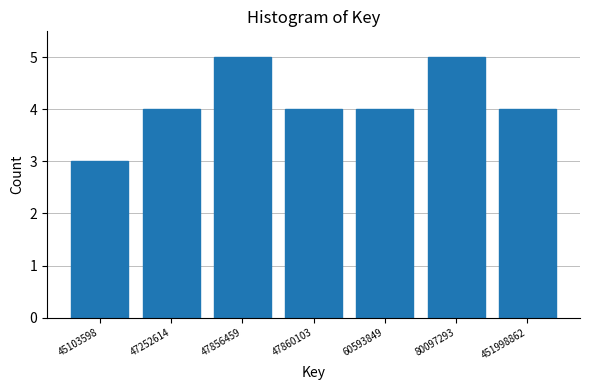

Reading left to right, what are all the values shown in this chart?

3	4	5	4	4	5	4